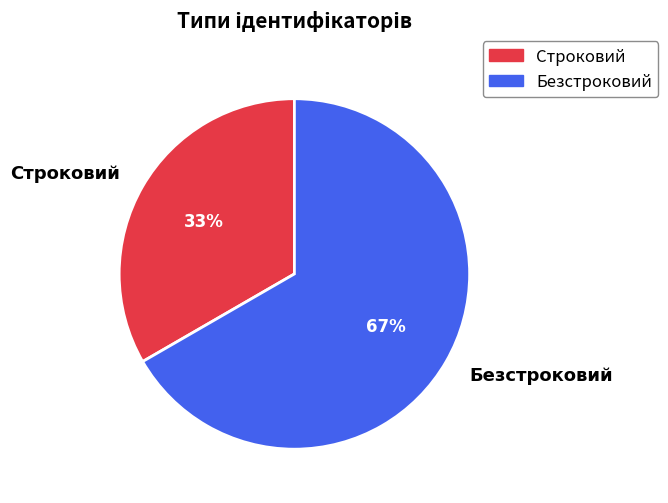

To the nearest percent, what portion does Строковий represent?

33%